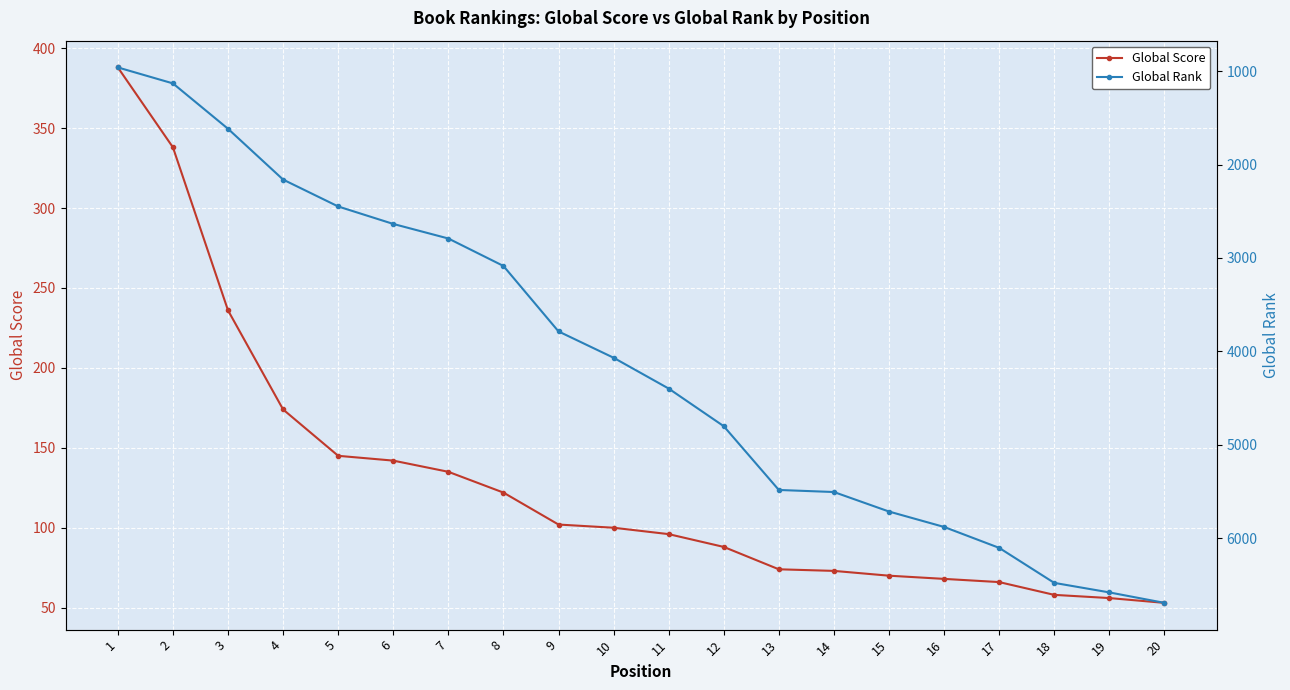

At which label does Global Score reach its minimum?

20